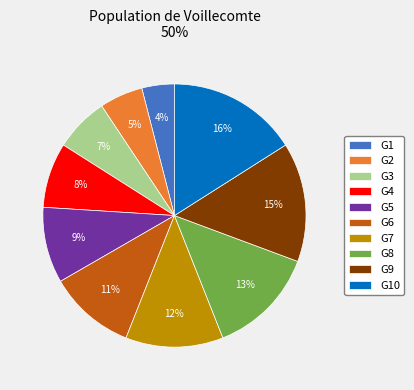

The G7 slice represents 12% of the pie. True or false?

True